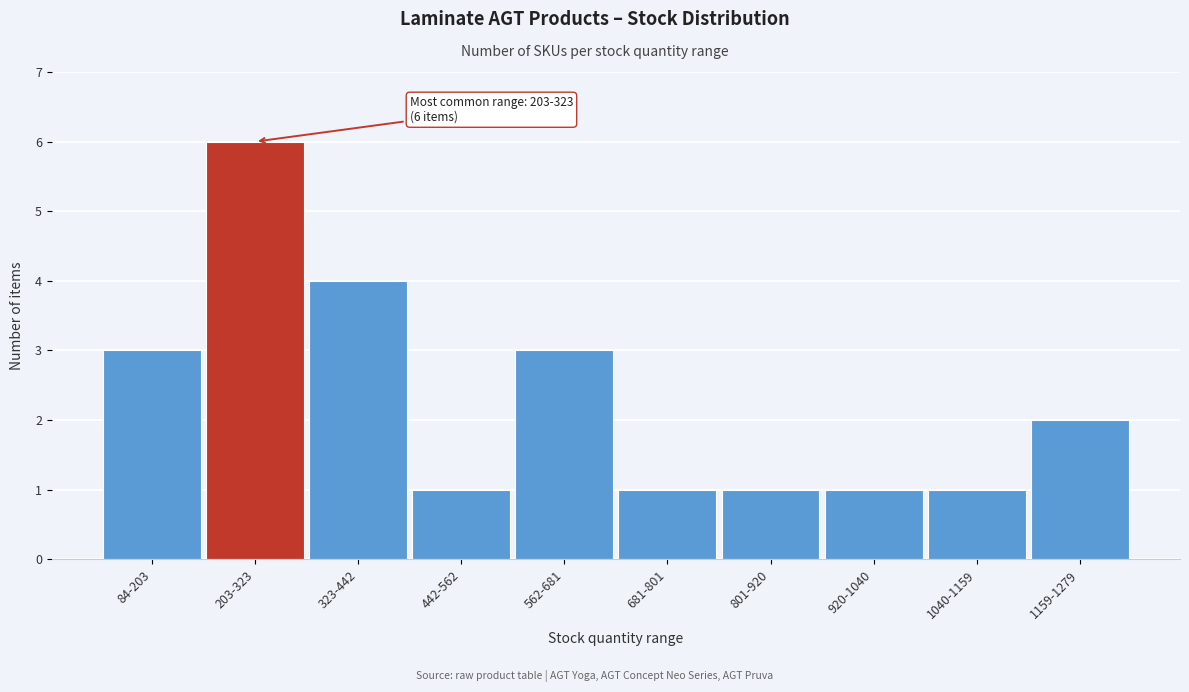

Reading left to right, transcribe all the data shown in this chart.

3	6	4	1	3	1	1	1	1	2